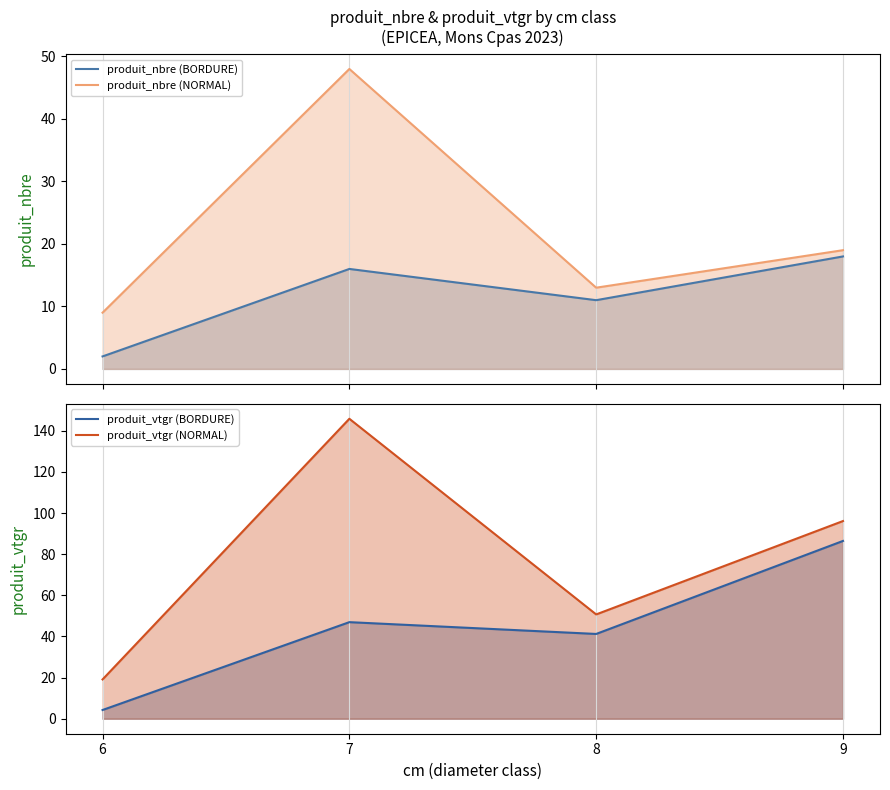

The produit_nbre (BORDURE) series shows 10.0 at 7. True or false?

False